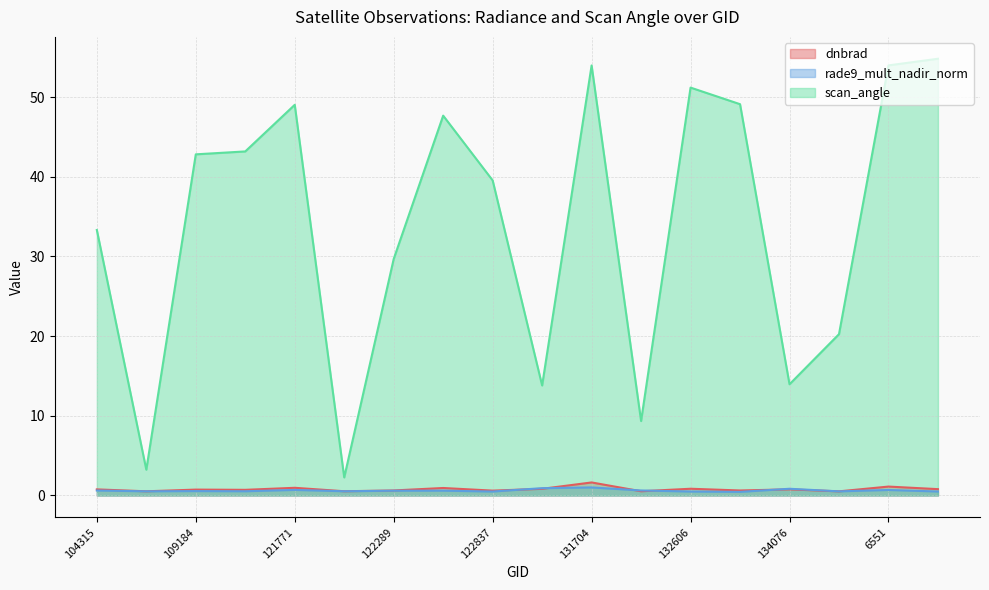

Where is the first local minimum for scan_angle?

104431